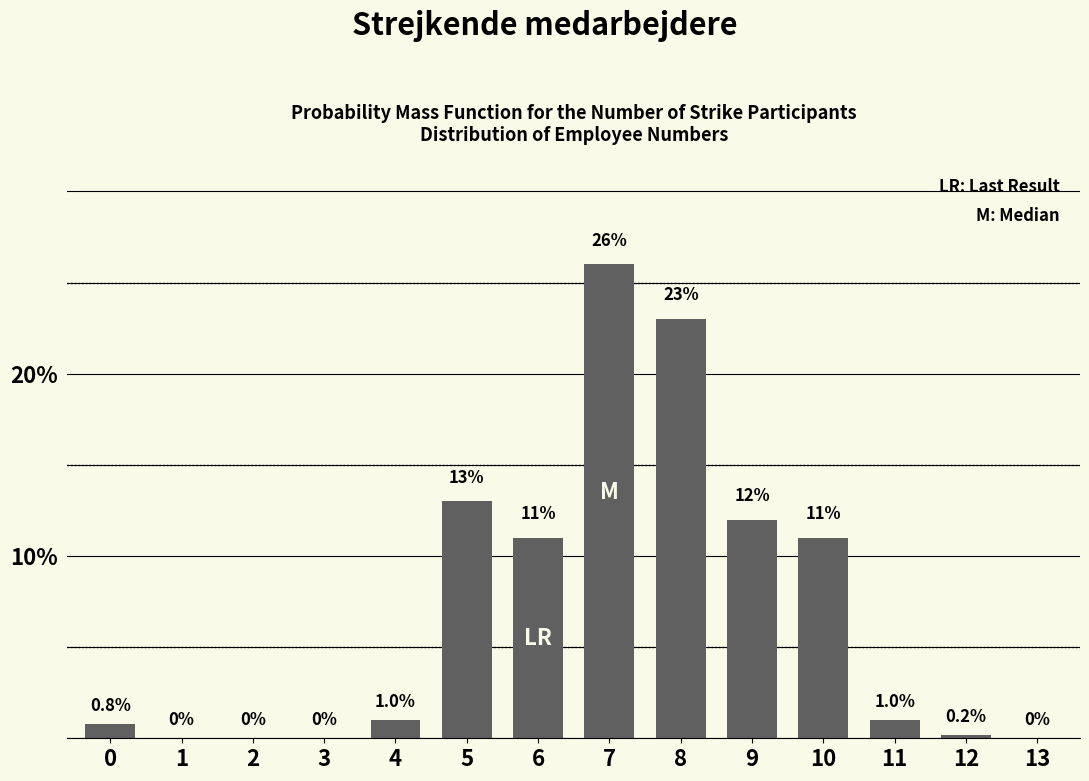

Reading left to right, extract all data points from this chart.

0=0.8	1=0.0	2=0.0	3=0.0	4=1.0	5=13.0	6=11.0	7=26.0	8=23.0	9=12.0	10=11.0	11=1.0	12=0.2	13=0.0